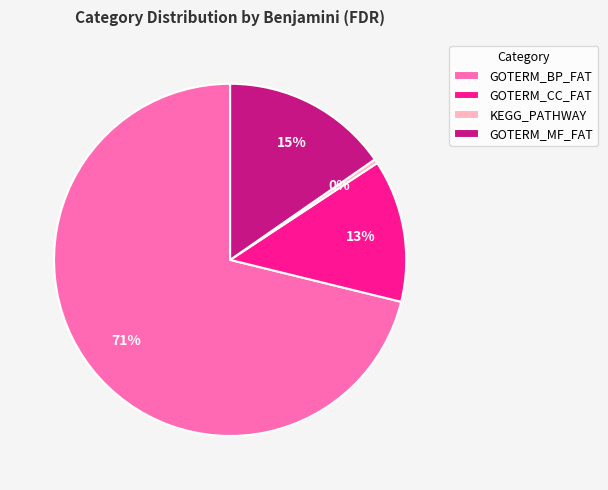

Which has a higher value, GOTERM_MF_FAT or GOTERM_CC_FAT?

GOTERM_MF_FAT